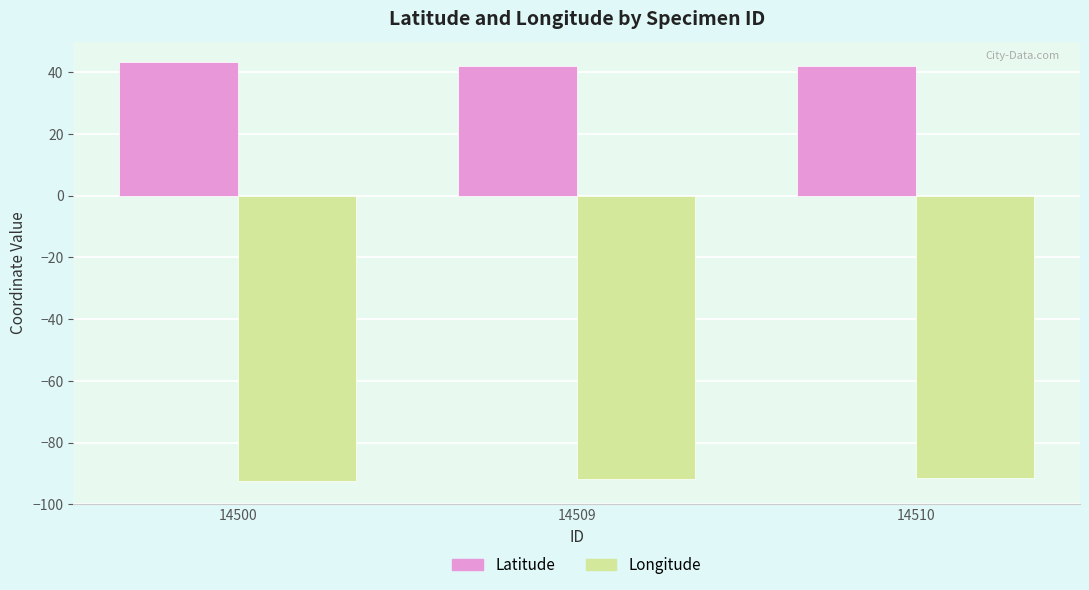

What are all the series names shown in the legend?

Latitude, Longitude